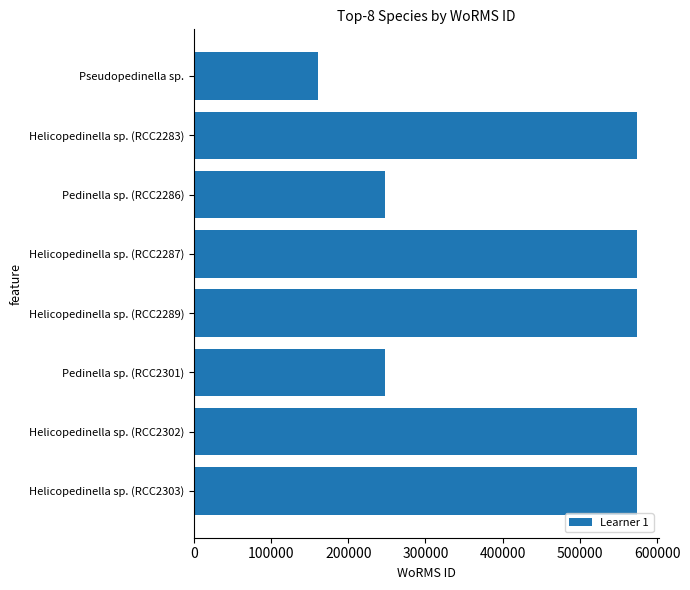

What is the sum of all values?

3526555